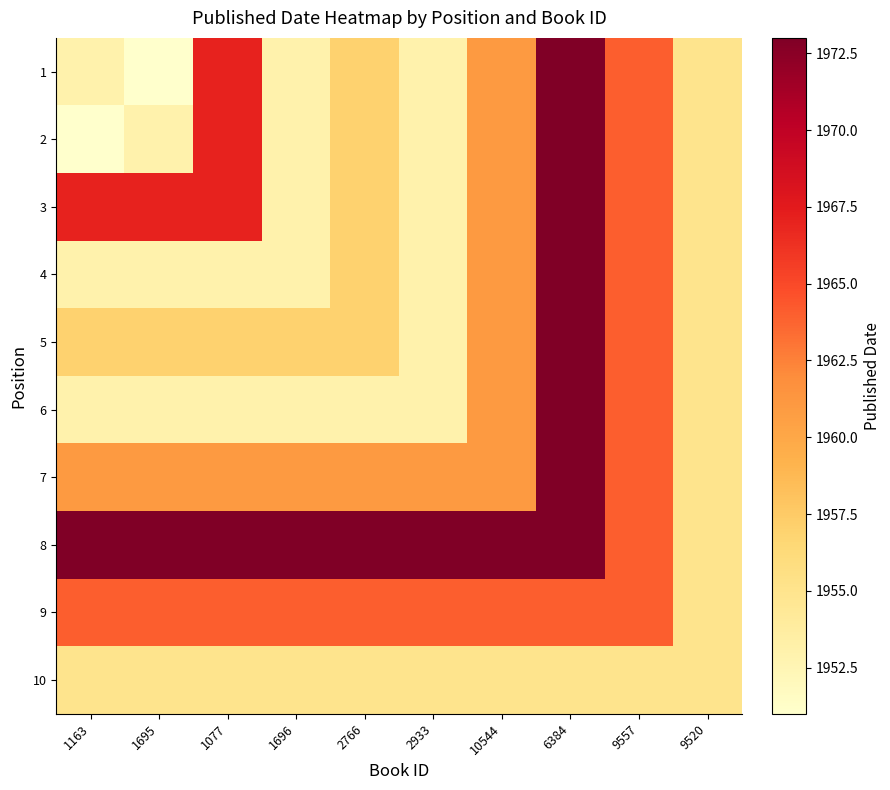

Rank the series at 2766 from lowest to highest value.

6, 10, 1, 2, 3, 4, 5, 7, 9, 8